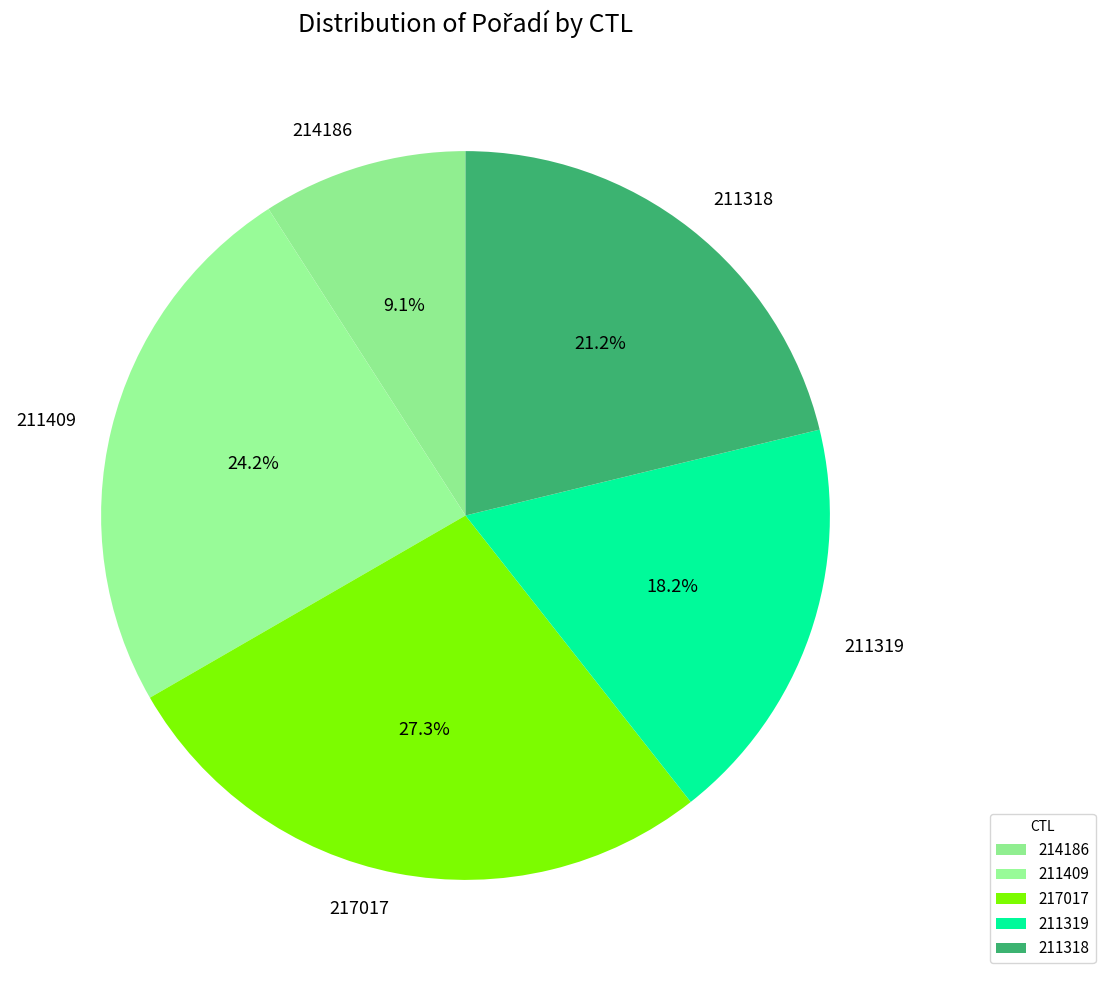

Is it true that 214186 is 9% of the pie?

True